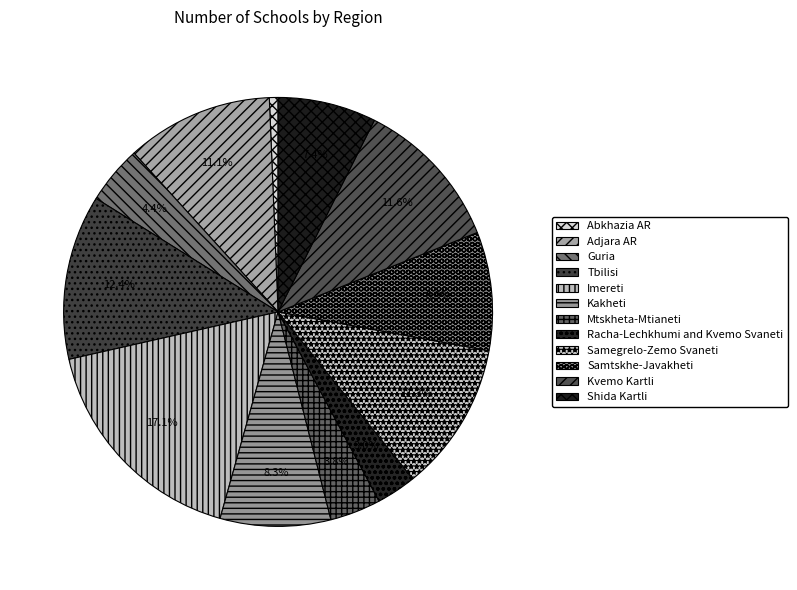

What portion of the pie excludes Adjara AR?

88.9%